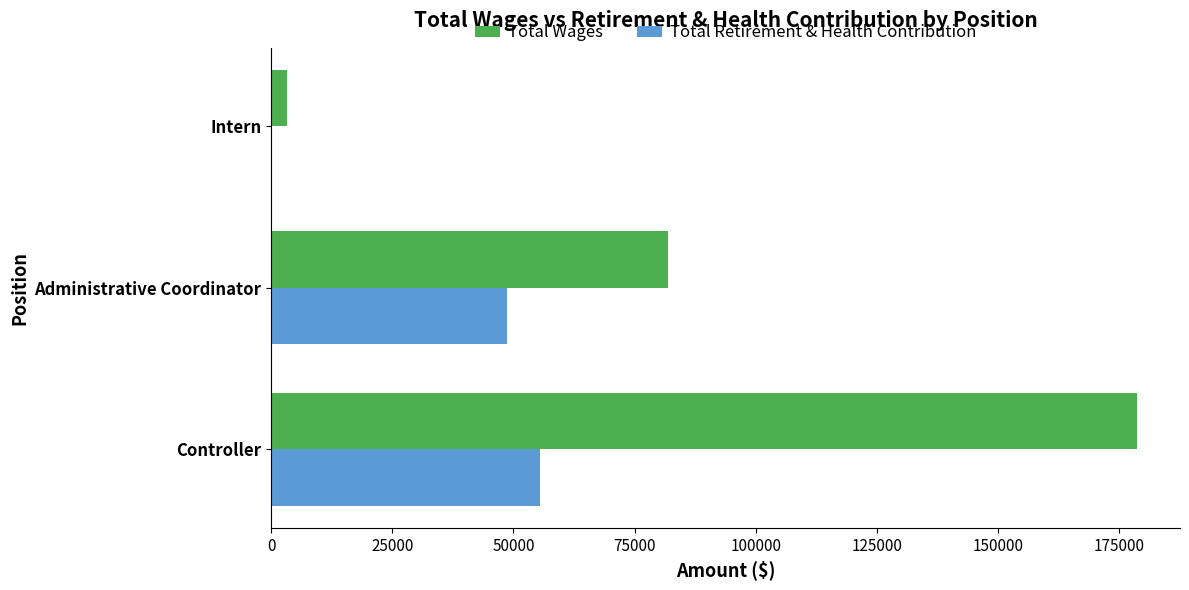

Count the Total Retirement & Health Contribution values in the range 0 to 55413.

3